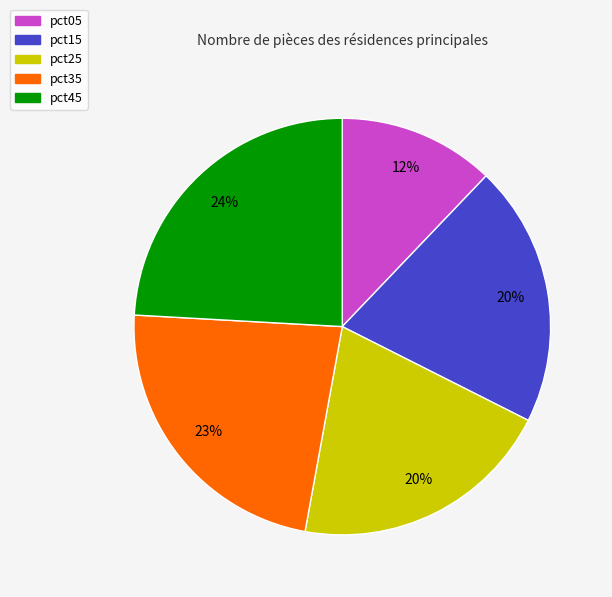

Which has a higher value, pct15 or pct05?

pct15